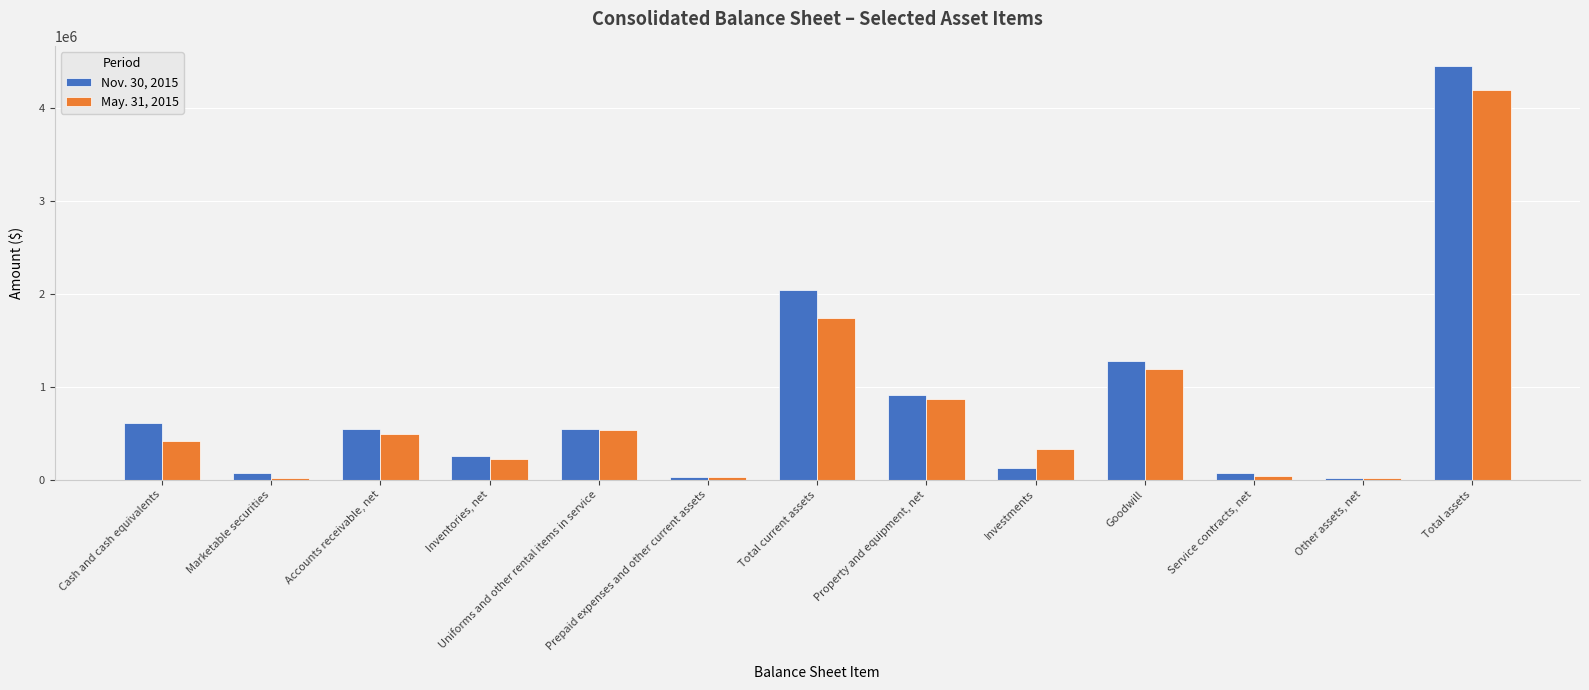

At which category is the sum across all series the highest?

Total assets